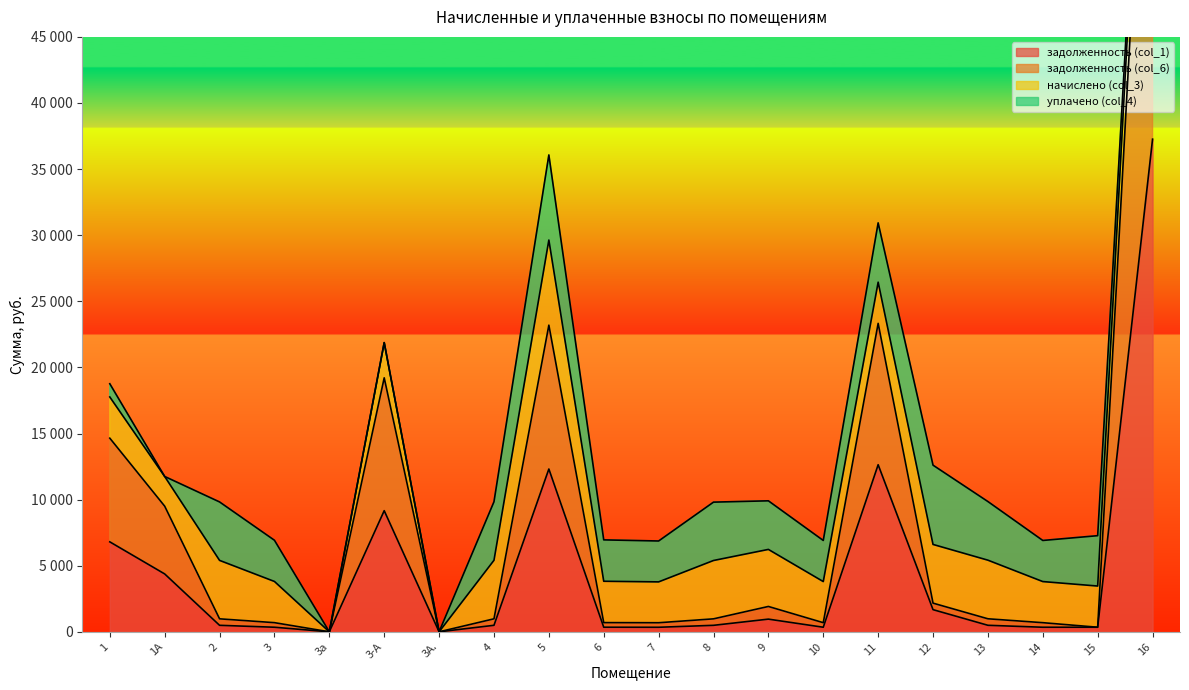

Which has a higher value, 8 or 3-А?

3-А